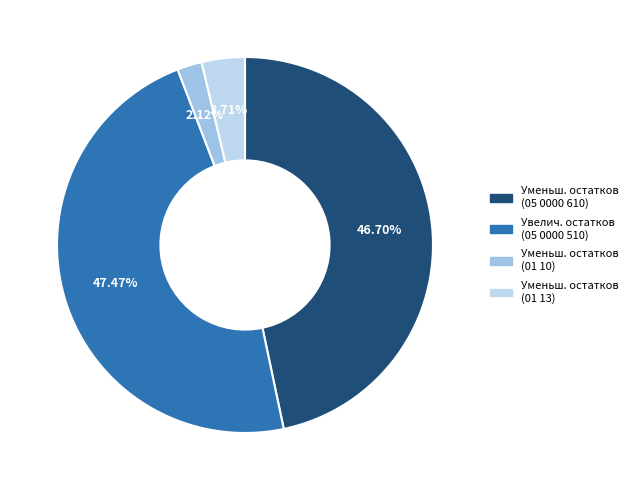

To the nearest percent, what is the average slice percentage?

25%